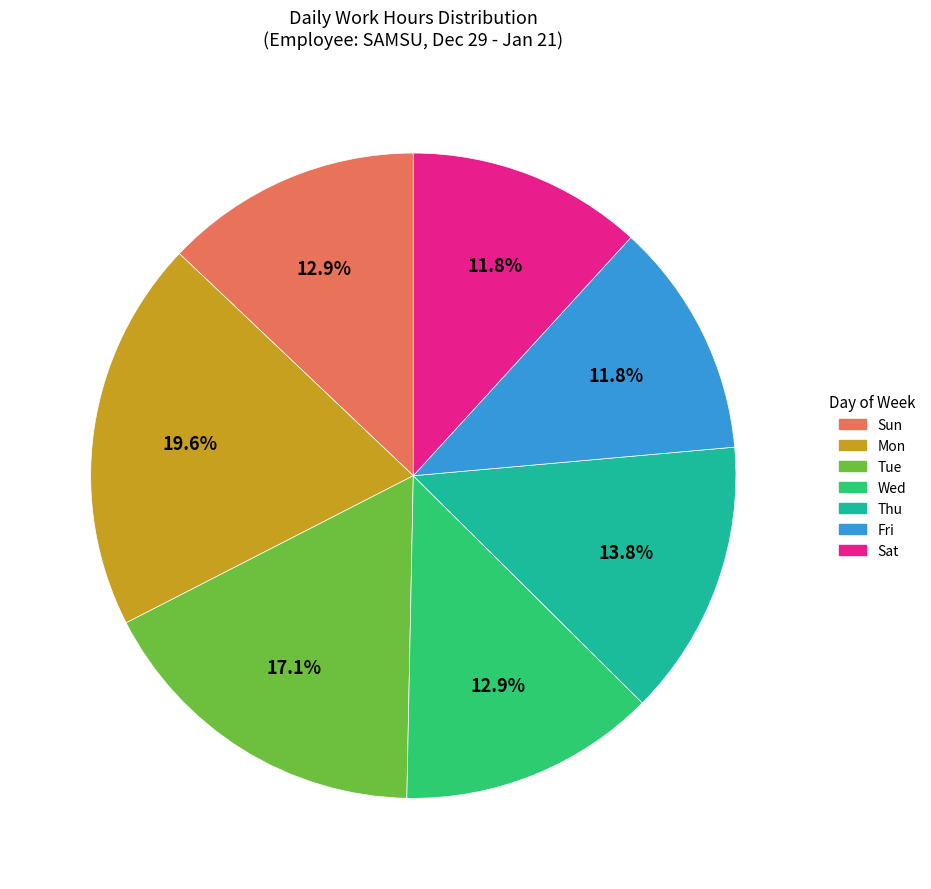

Is there a majority slice in this chart?

No